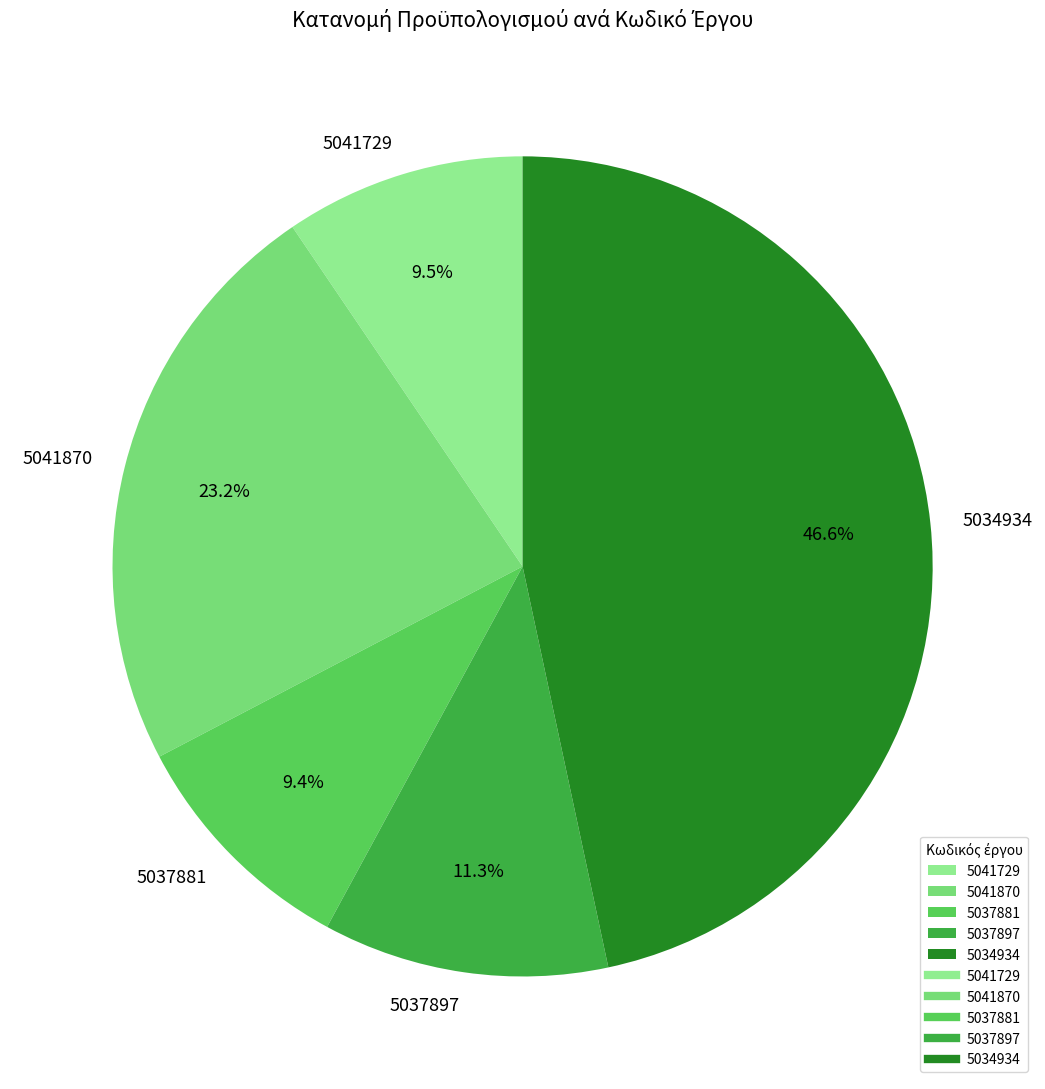

Is the sum of 5041870 and 5041729 greater than half?

No